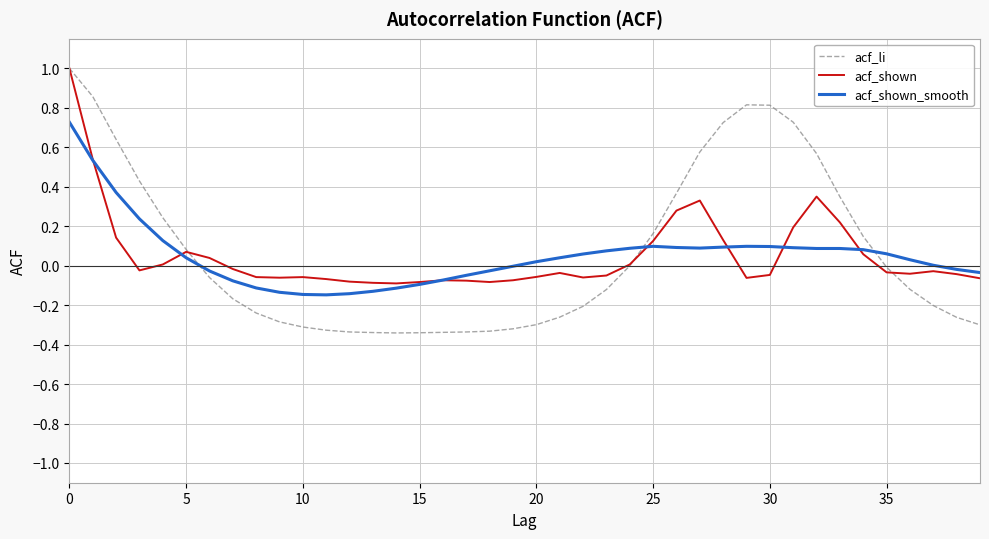

Which series has the largest range (max minus min)?

acf_li